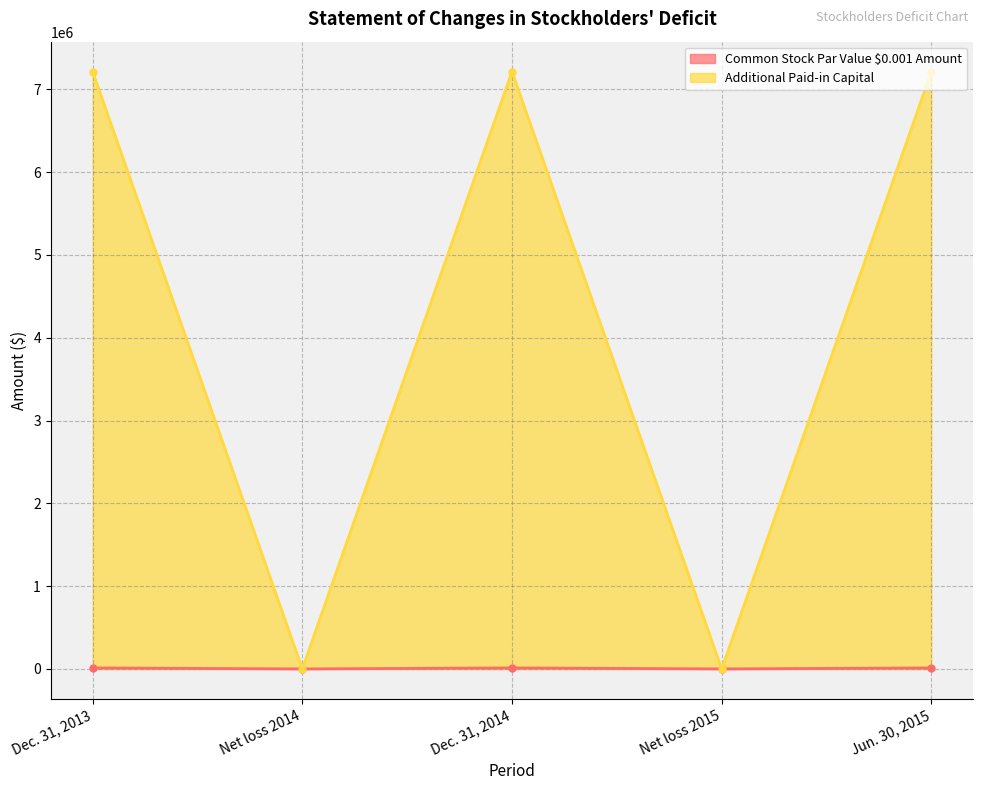

Which series has the widest spread of values?

Additional Paid-in Capital